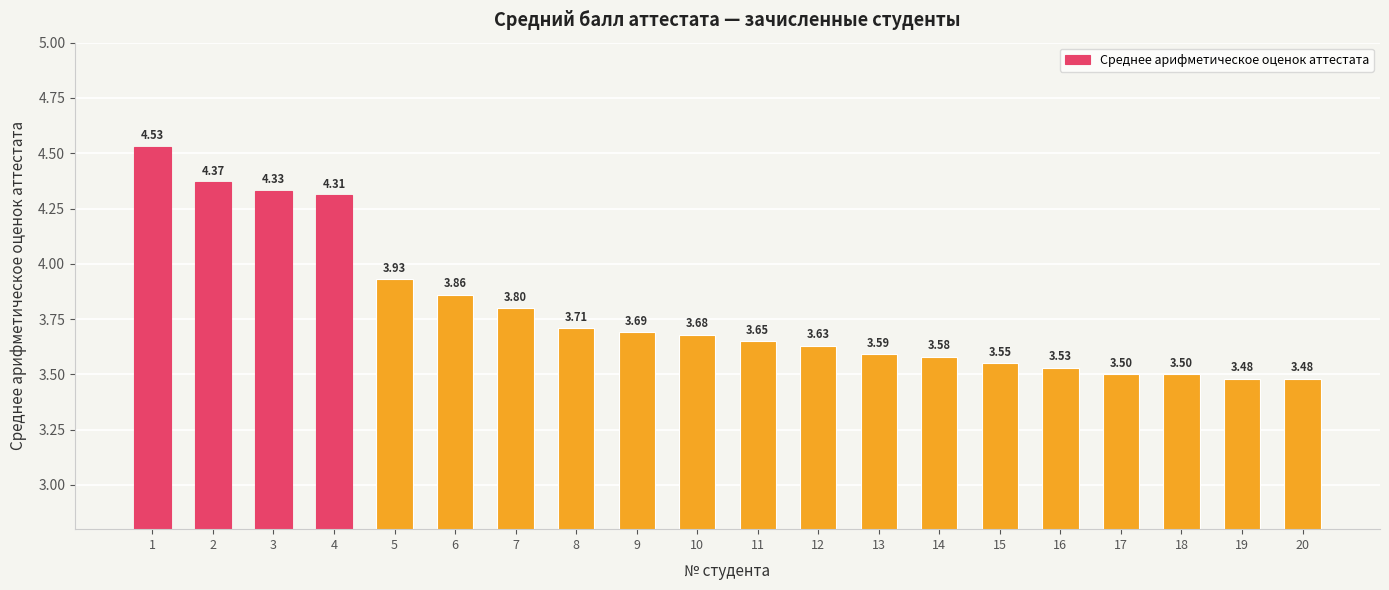

How many bars are there in total?

20